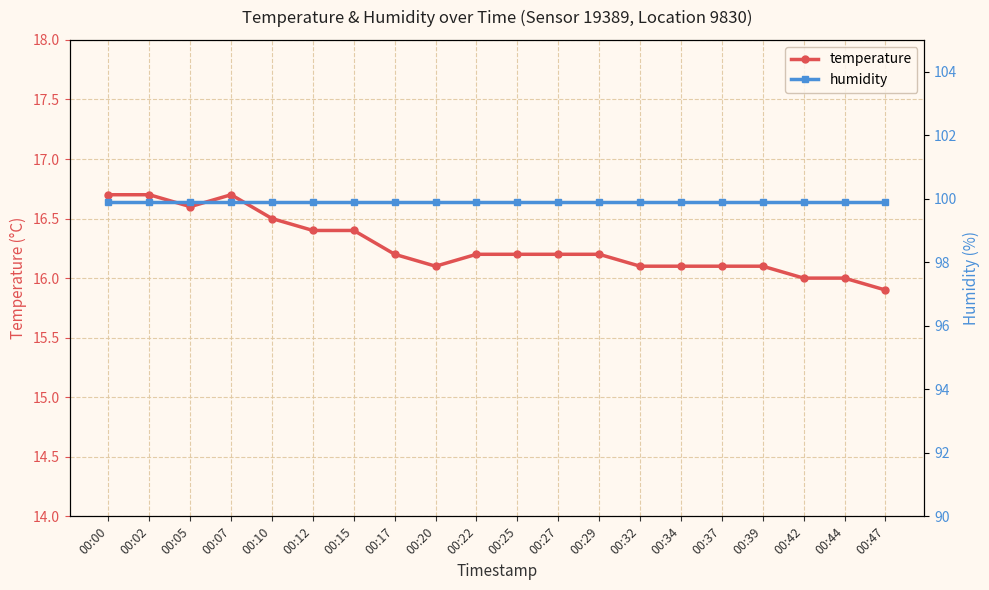

The temperature series shows 8.7 at 00:00. True or false?

False